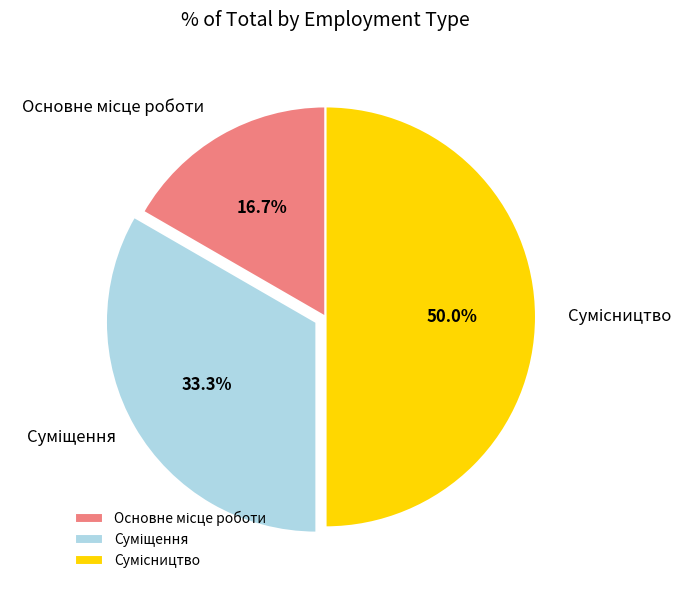

How many segments does this pie chart have?

3